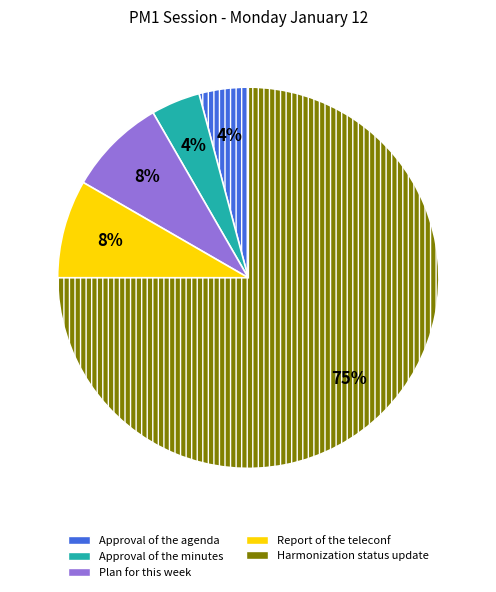

Between Approval of the agenda and Plan for this week, which is larger?

Plan for this week